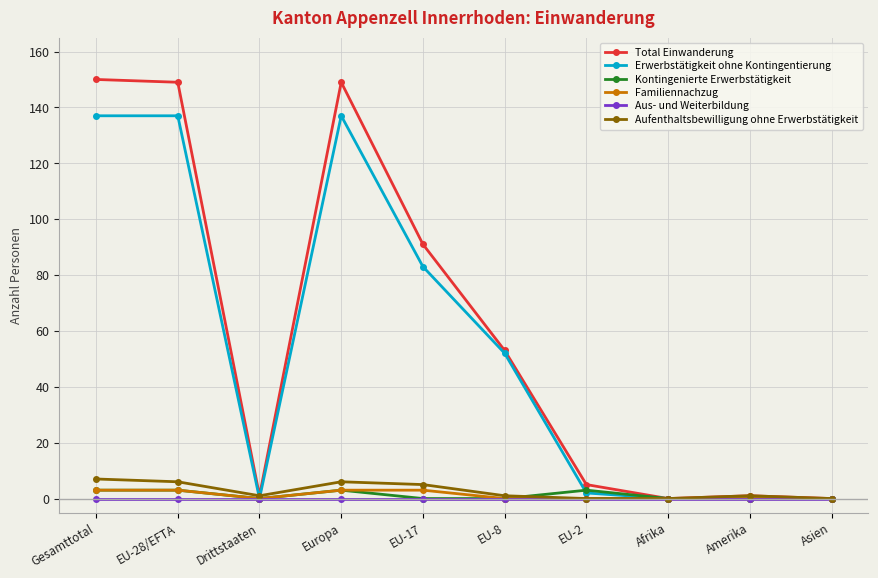

What is the total value across all series at Gesamttotal?

300